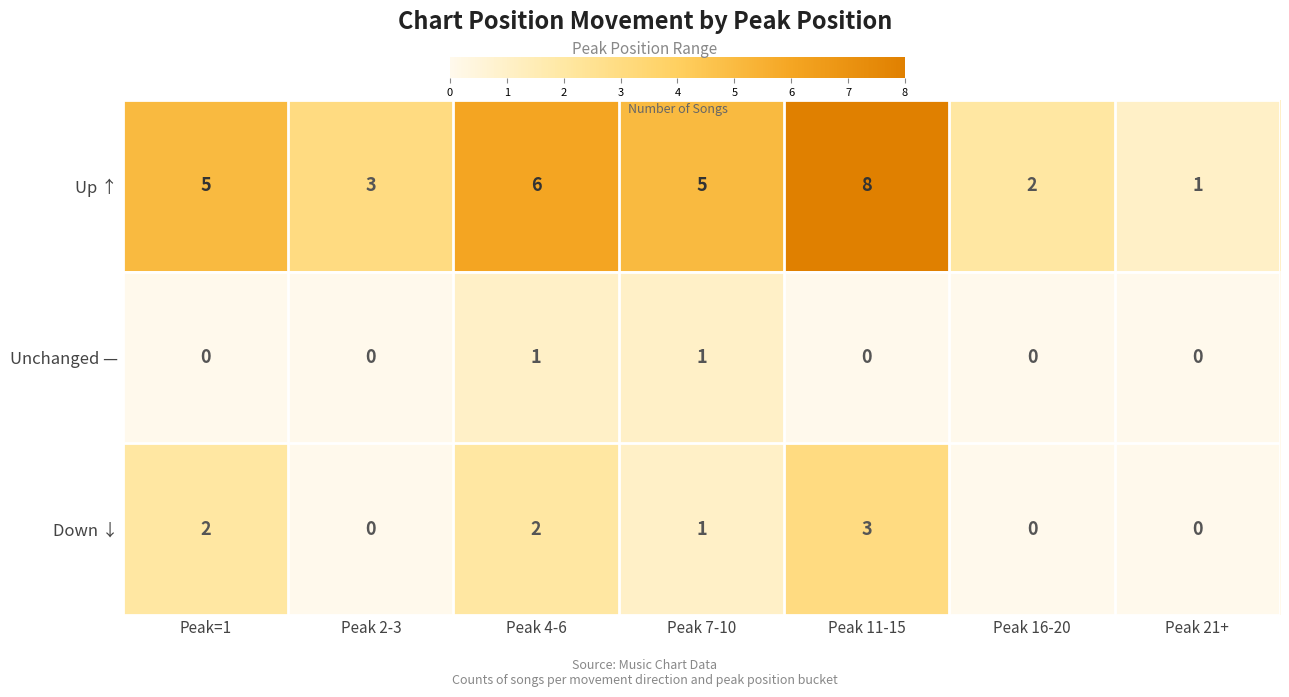

How many data points in Unchanged — are above 0?

2